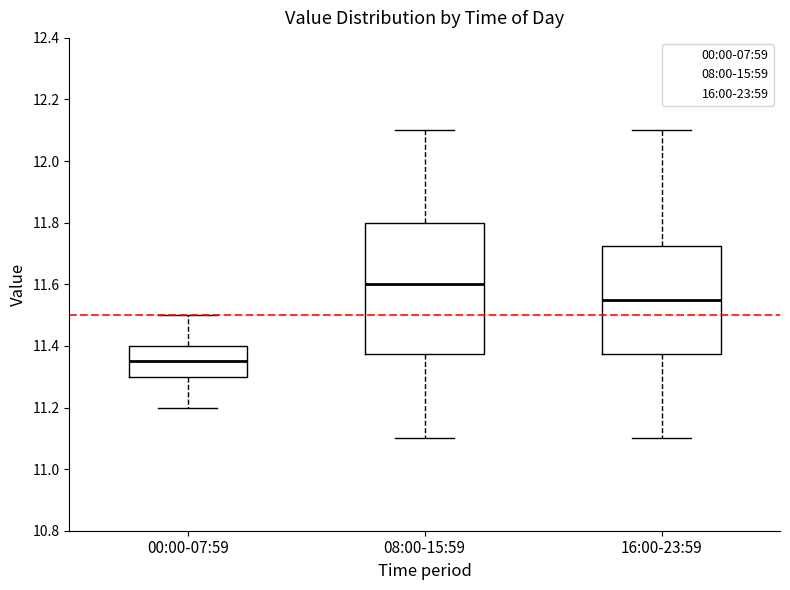

Reading left to right, read every box against the y-axis: the position of its median line, the range the box covers, and the ends of its whiskers. The values are not printed on the chart, so give them approximately, as read against the axis.

00:00-07:59: median 11.36, box 11.30 to 11.40, whiskers 11.20 to 11.50
08:00-15:59: median 11.60, box 11.38 to 11.80, whiskers 11.10 to 12.10
16:00-23:59: median 11.56, box 11.38 to 11.72, whiskers 11.10 to 12.10